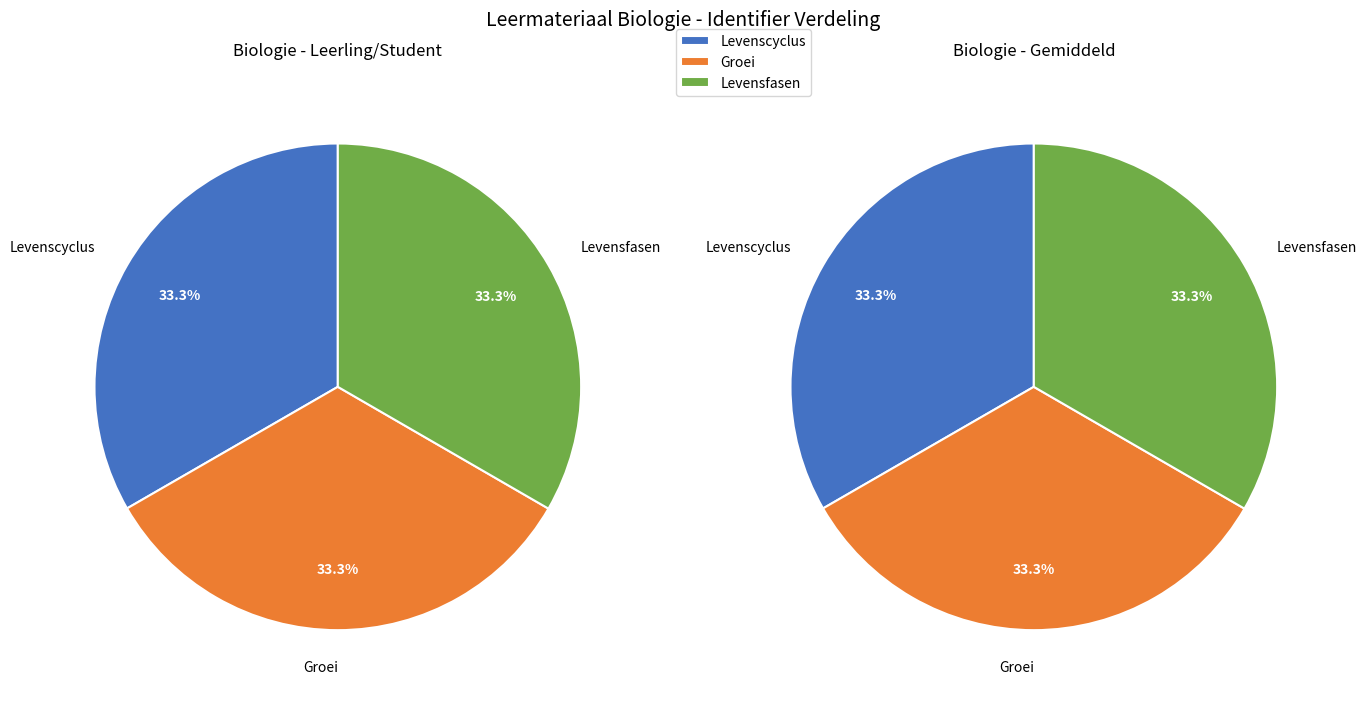

Does Groei represent more than half of the total?

No